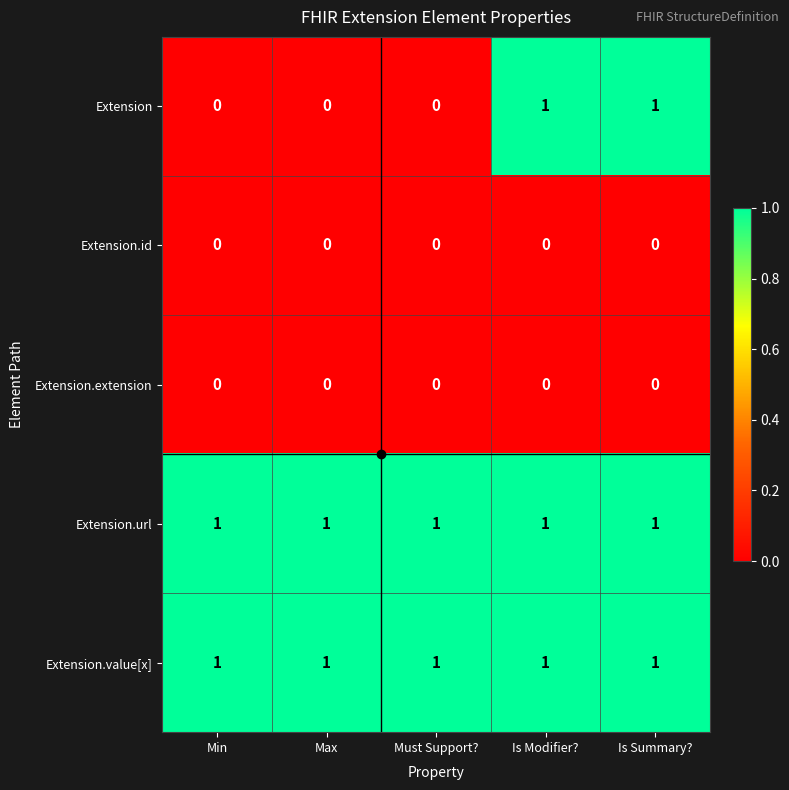

Which series has the largest range (max minus min)?

Extension